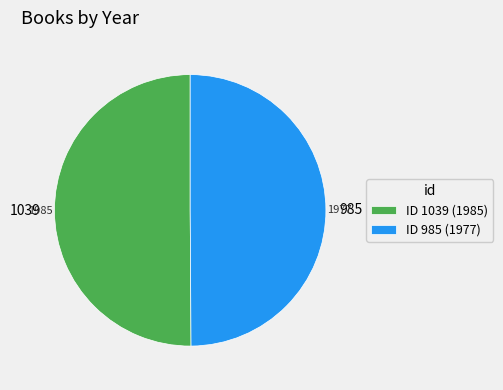

Approximately how many times larger is the value at ID 1039 (1985) compared to ID 985 (1977)?

1.0